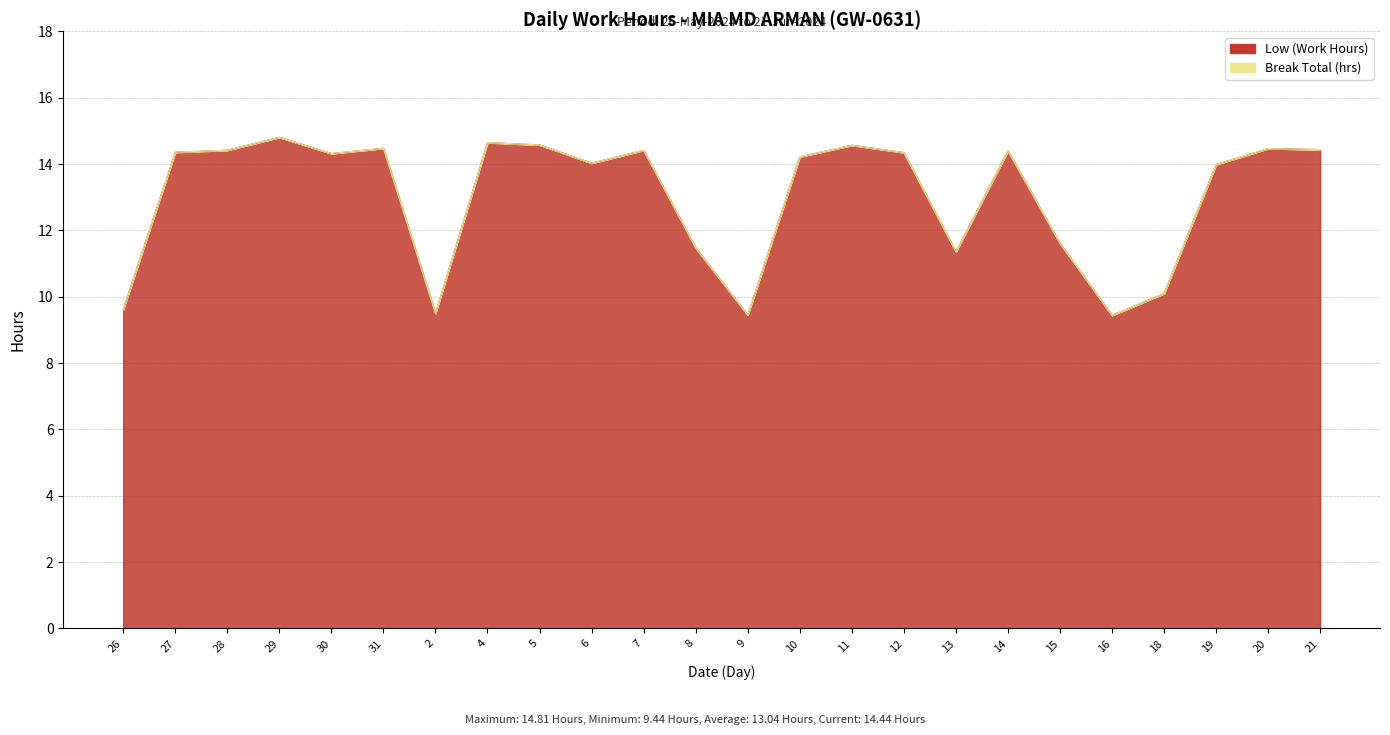

Reading left to right, what are all the values shown in this chart?

26=9.6	27=14.4	28=14.4	29=14.8	30=14.3	31=14.5	2=9.5	4=14.7	5=14.6	6=14.0	7=14.4	8=11.5	9=9.4	10=14.2	11=14.6	12=14.3	13=11.4	14=14.4	15=11.6	16=9.4	18=10.1	19=14.0	20=14.5	21=14.4